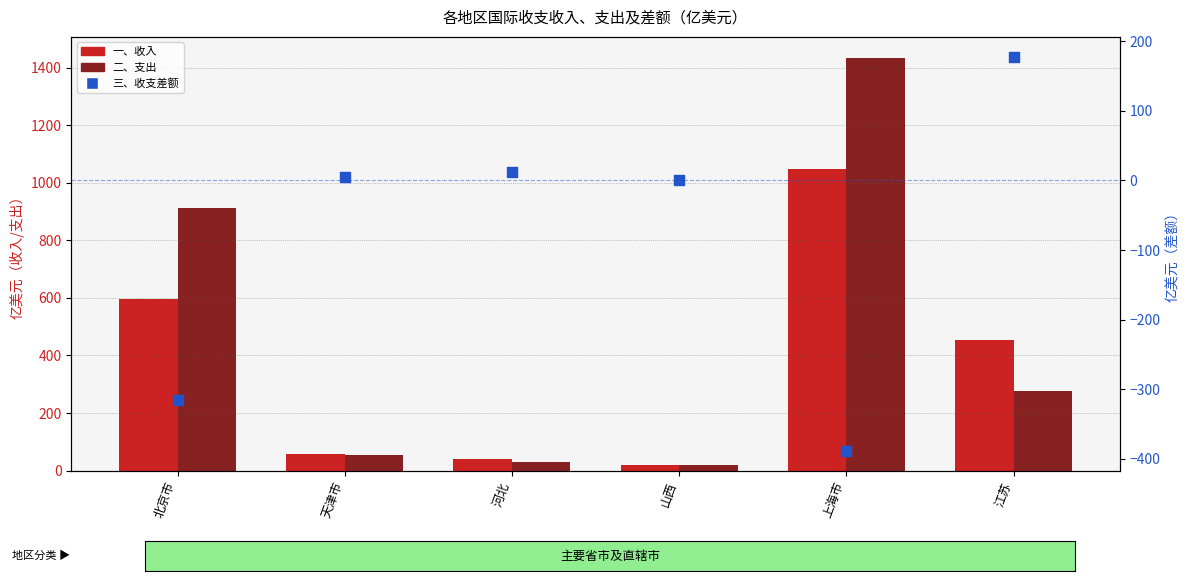

What are all the series names shown in the legend?

一、收入, 二、支出, 三、收支差额